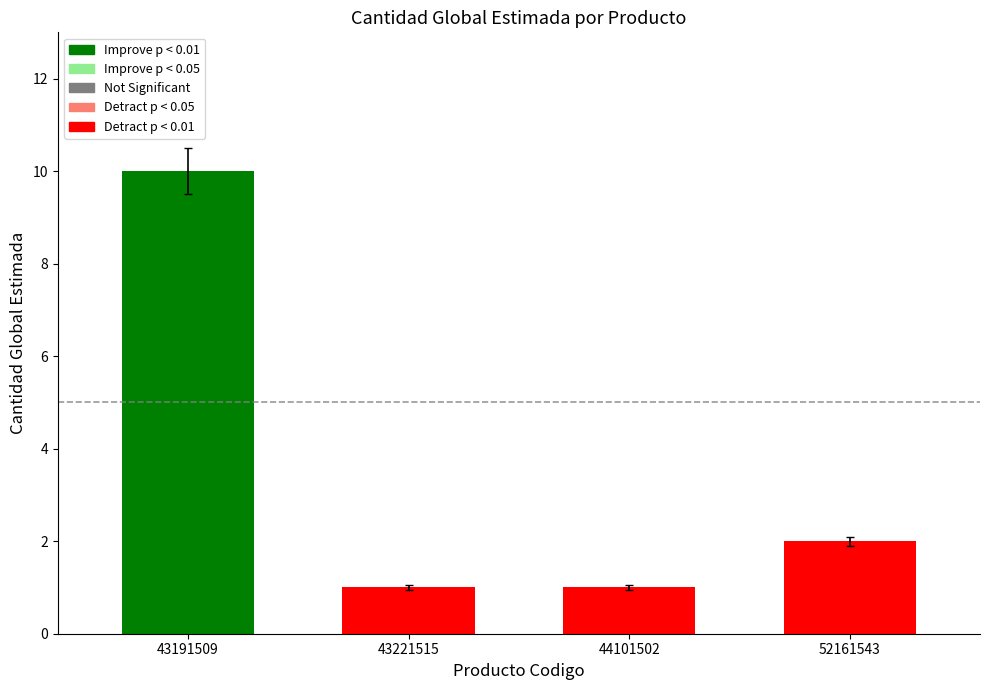

What is the sum of the values at 43191509 and 43221515?

11